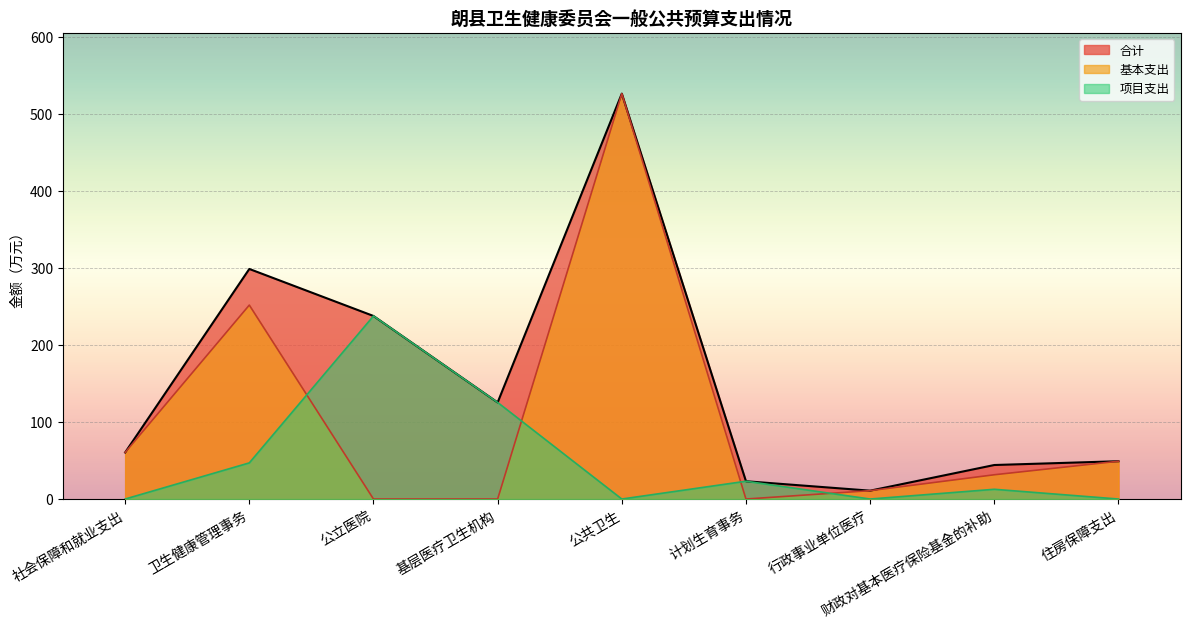

What are all the series names shown in the legend?

合计, 基本支出, 项目支出